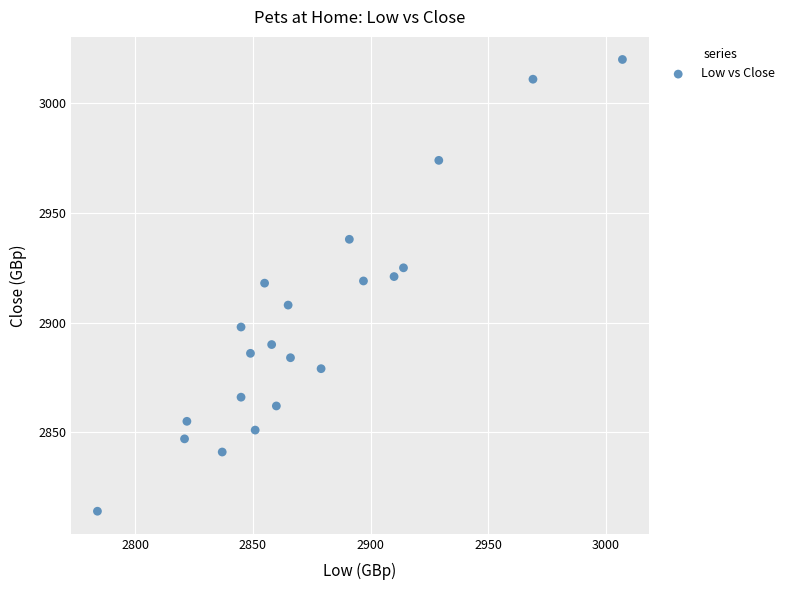

What is the range of X values (max minus min)?

223